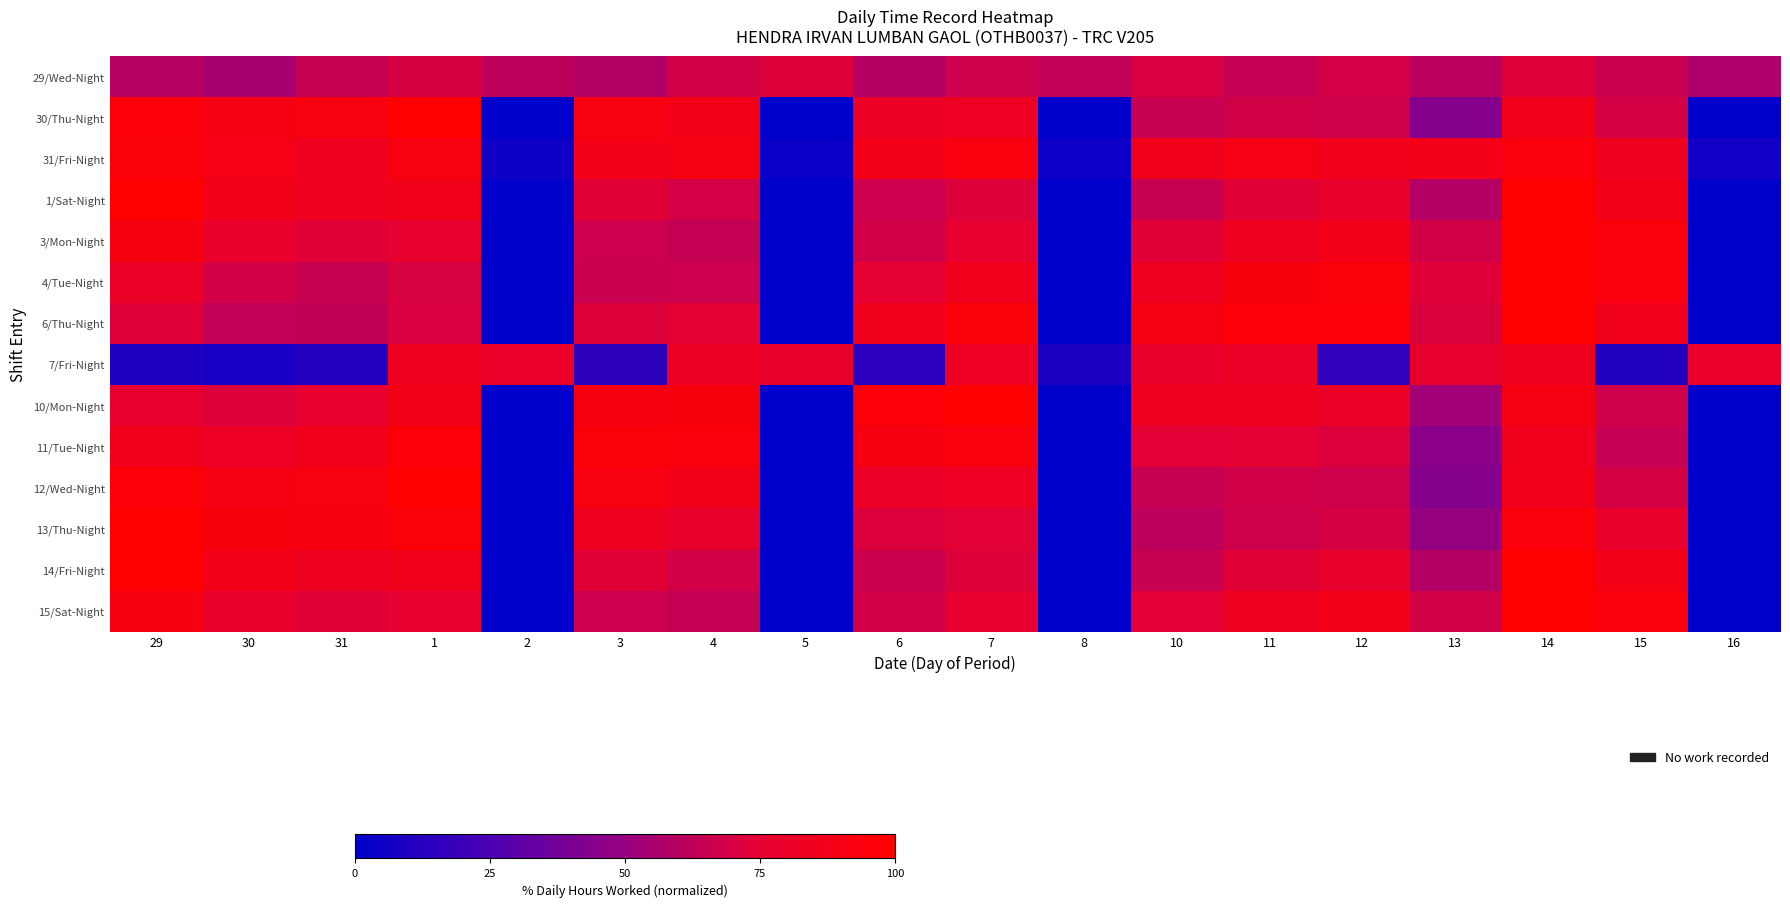

Count the number of categories in the chart.

18